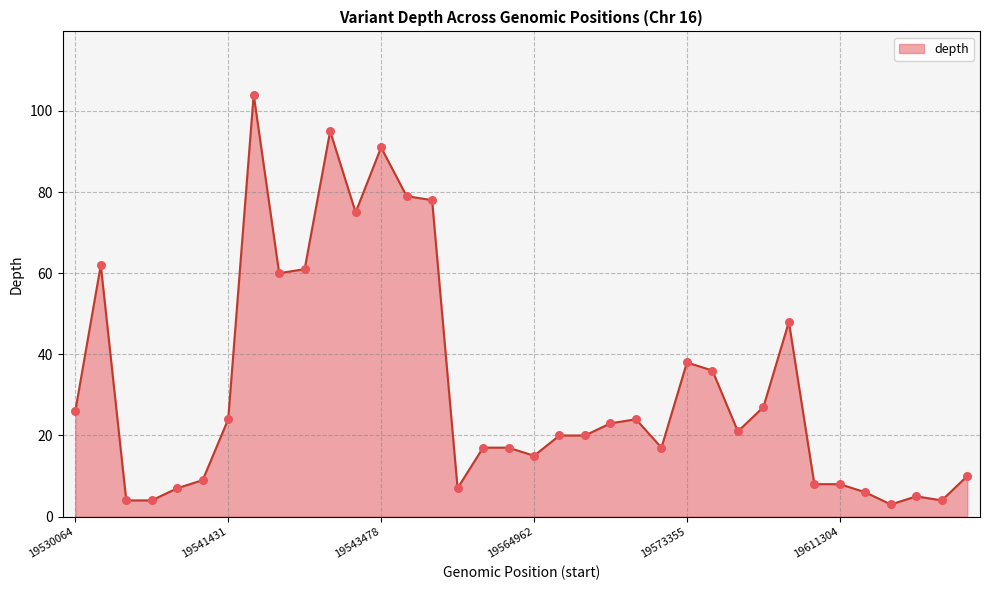

What is the greatest value displayed?

104